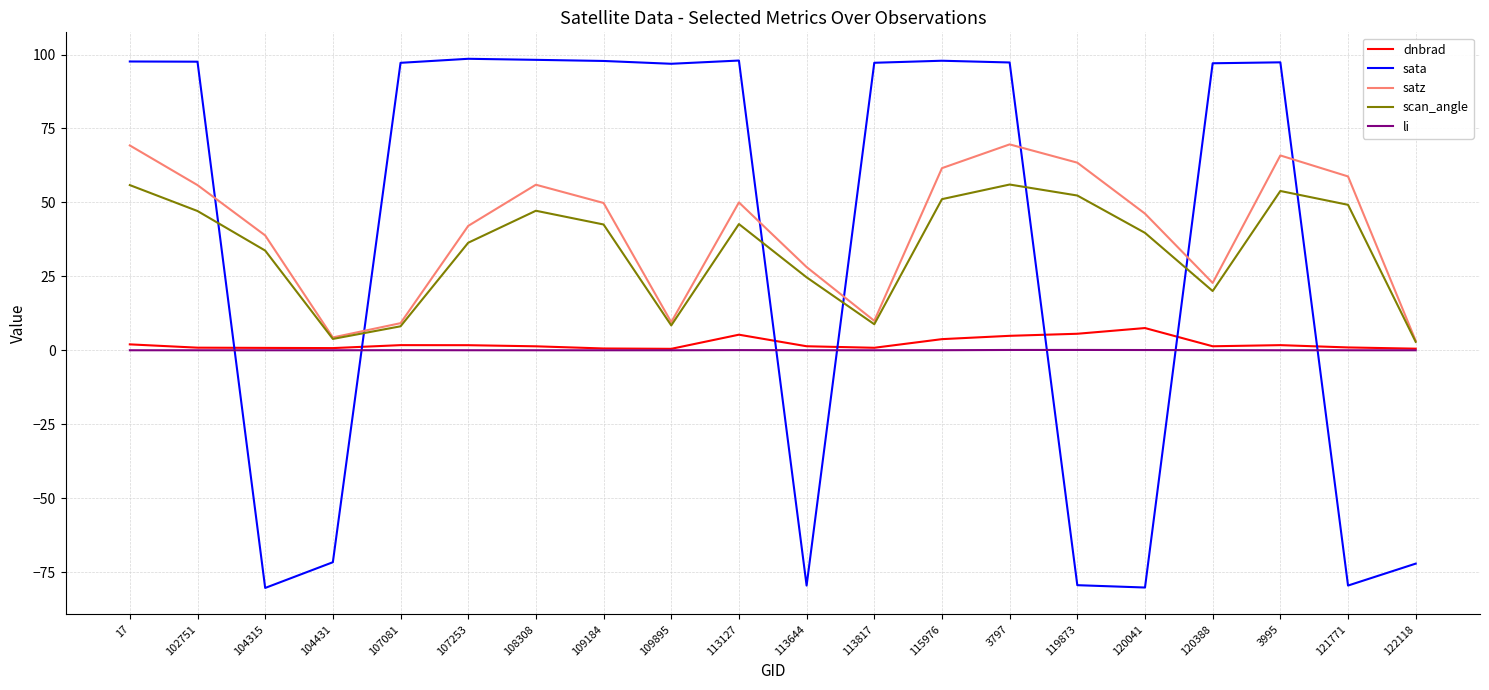

True or false: li has a value of 0.1 at 120041.

True